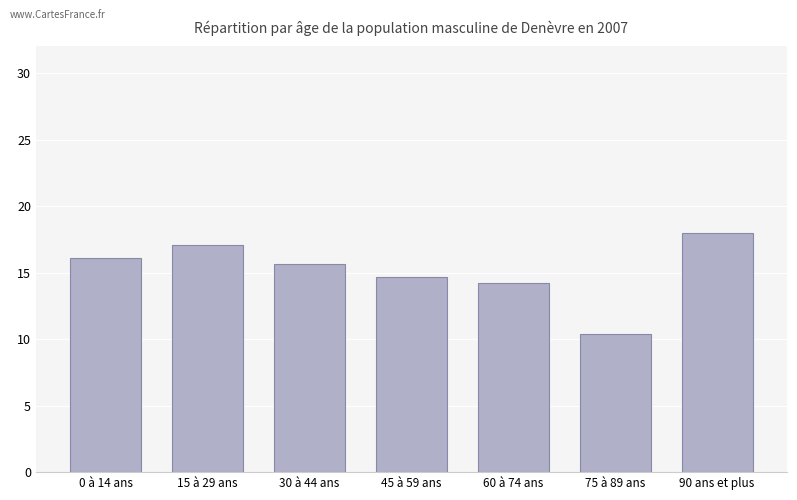

What is the greatest value displayed?

18.0